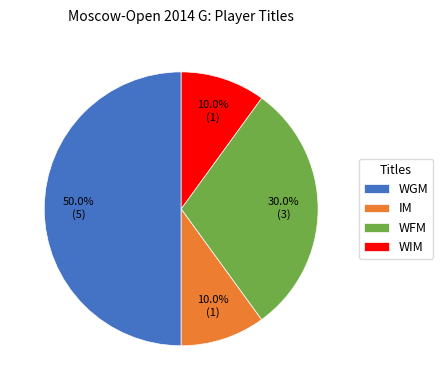

Does WFM account for over 50% of the chart?

No